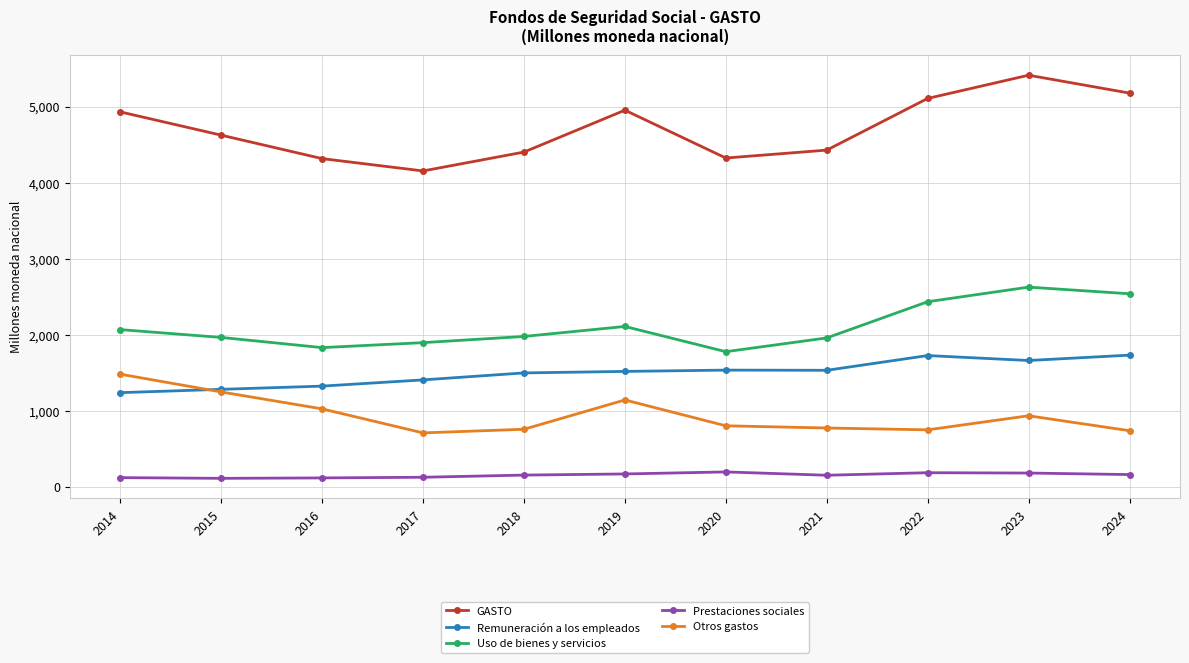

Which series has the largest total across all categories?

GASTO